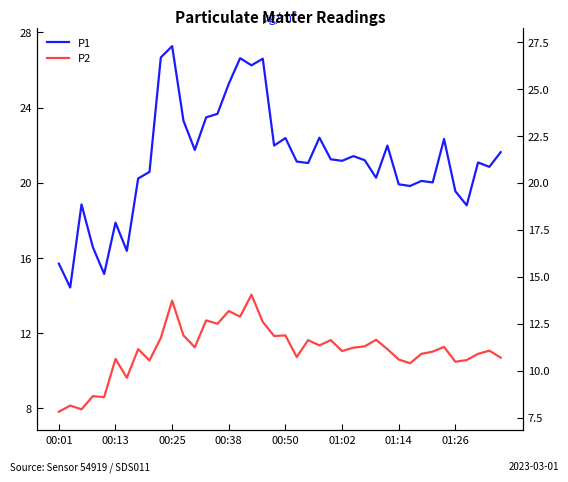

What is the maximum value shown in the chart?

27.3